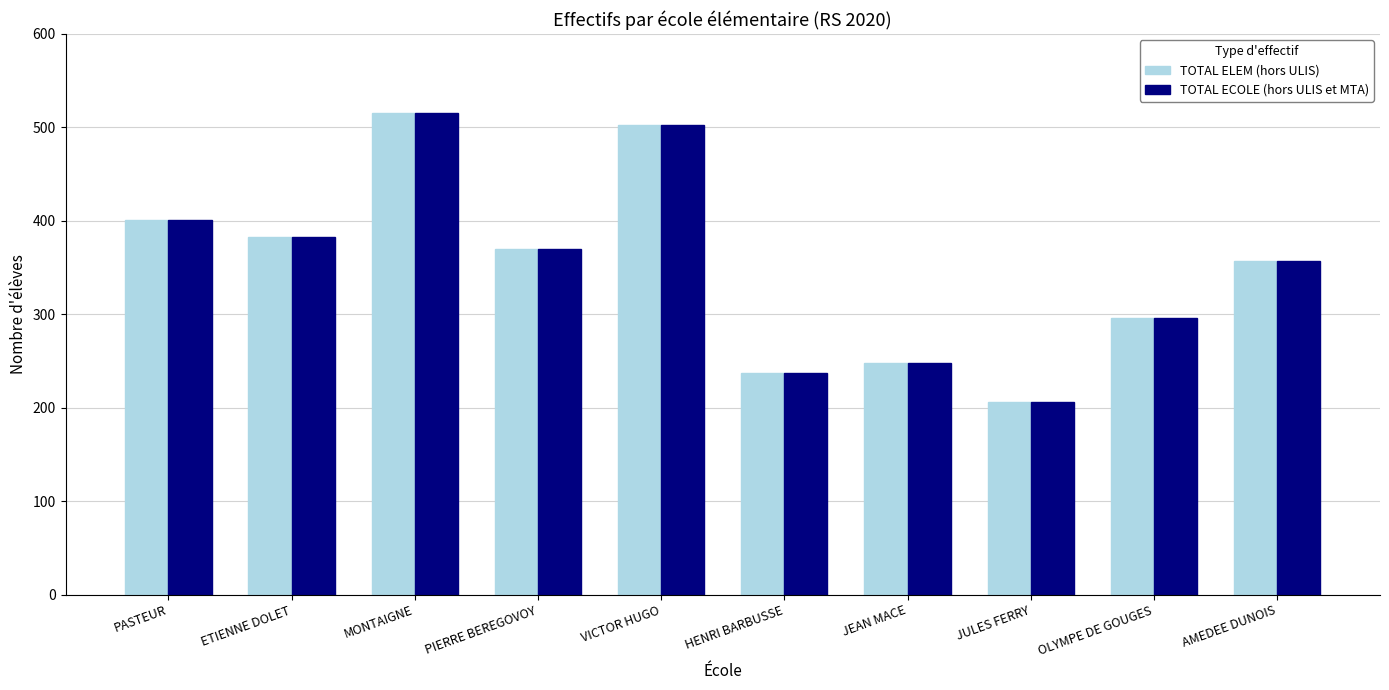

What is the smallest value displayed?

206